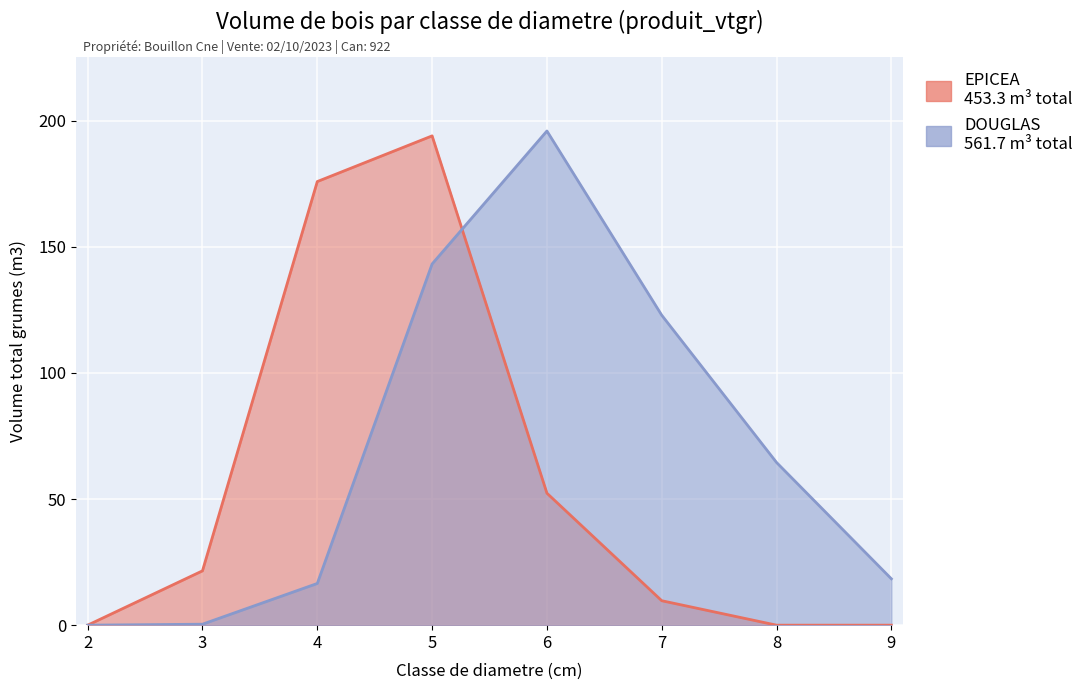

What is the spread (max minus min) of values at 5?

50.8